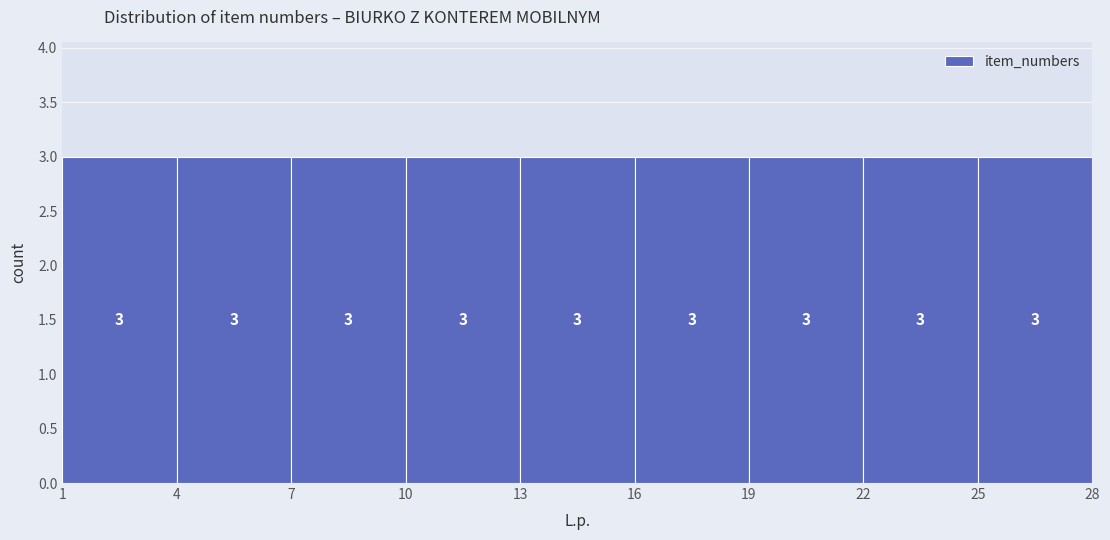

Reading left to right, list every bar in this chart as the range it spans on the x-axis followed by its height.

1 to 4: 3
4 to 7: 3
7 to 10: 3
10 to 13: 3
13 to 16: 3
16 to 19: 3
19 to 22: 3
22 to 25: 3
25 to 28: 3